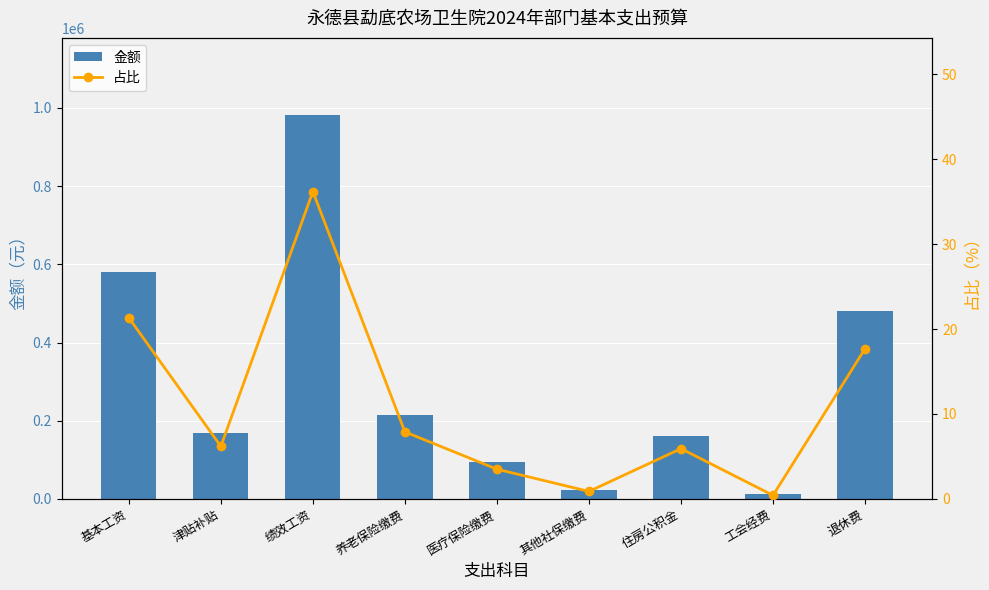

At which label does 金额 first exceed 168240?

基本工资